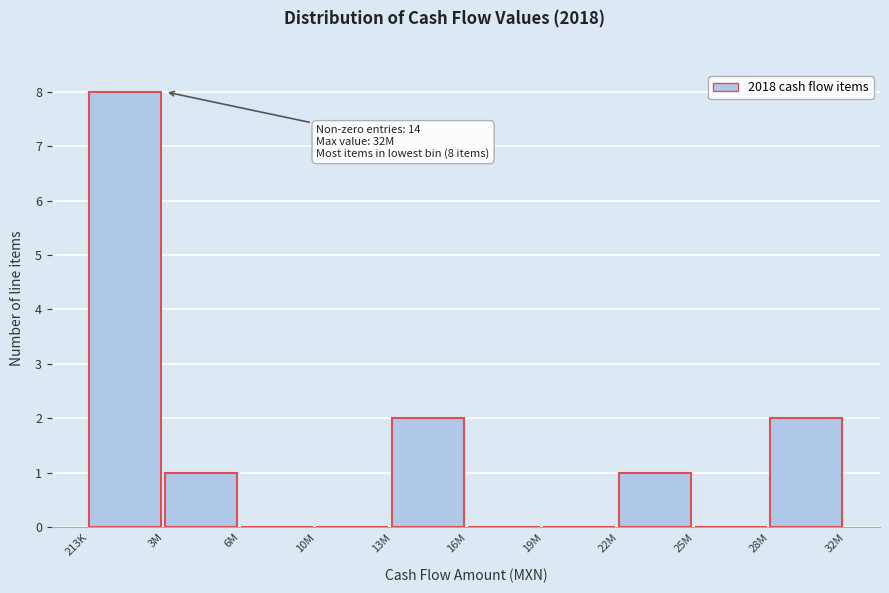

Reading left to right, extract all data points from this chart.

213K=8	3M=1	6M=0	10M=0	13M=2	16M=0	19M=0	22M=1	25M=0	28M=2